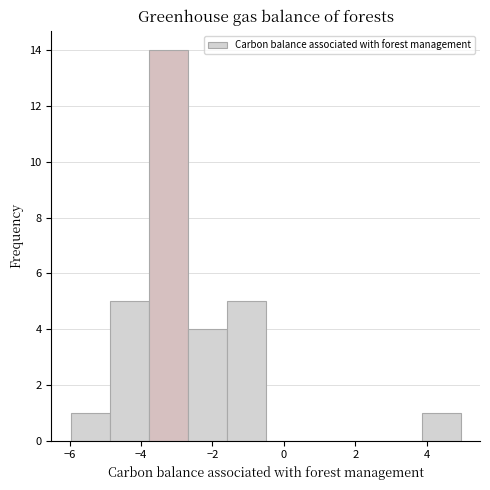

Which range on the x-axis has the tallest bar?

-3.8 to -2.6